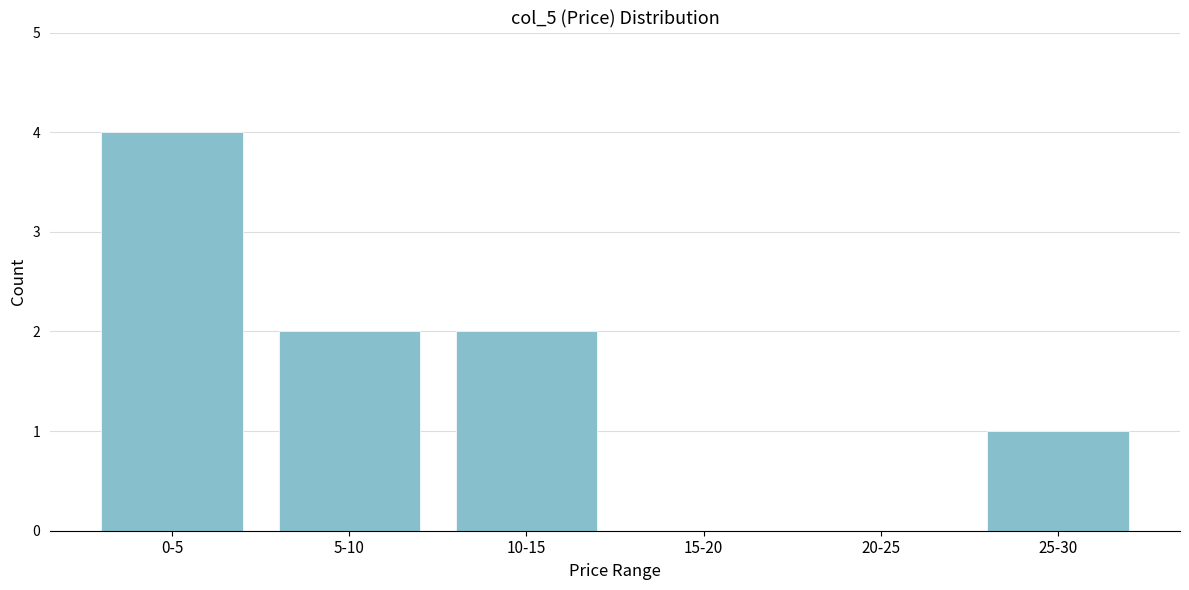

Reading right to left, list all the values displayed in this chart.

25-30=1	20-25=0	15-20=0	10-15=2	5-10=2	0-5=4